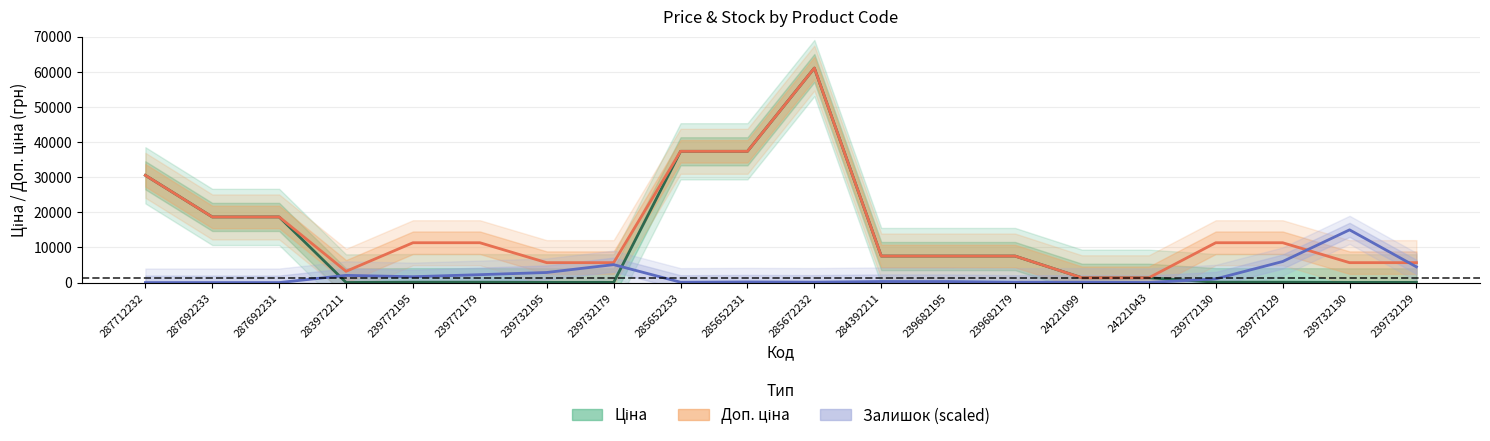

List the labels in order of Доп. ціна value, largest first.

285672232, 285652233, 285652231, 287712232, 287692233, 287692231, 239772195, 239772179, 239772130, 239772129, 284392211, 239682195, 239682179, 239732195, 239732179, 239732130, 239732129, 283972211, 24221099, 24221043